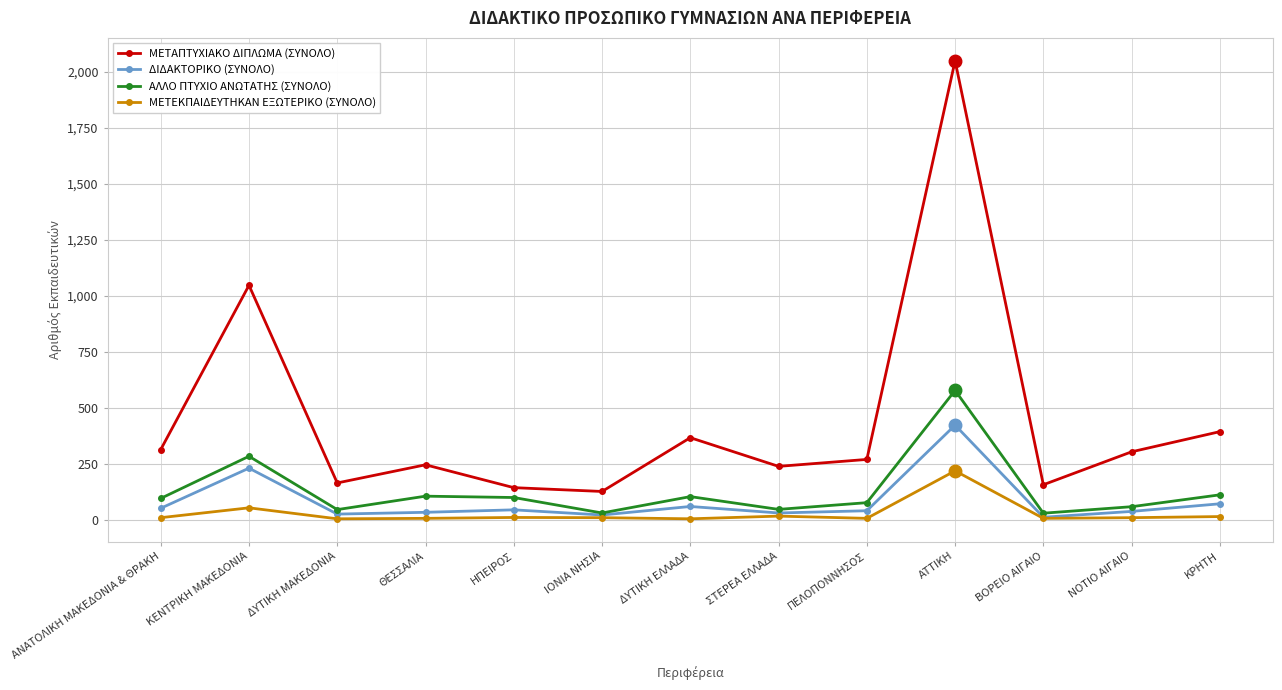

Where is the first local maximum for ΜΕΤΕΚΠΑΙΔΕΥΤΗΚΑΝ ΕΞΩΤΕΡΙΚΟ (ΣΥΝΟΛΟ)?

ΚΕΝΤΡΙΚΗ ΜΑΚΕΔΟΝΙΑ